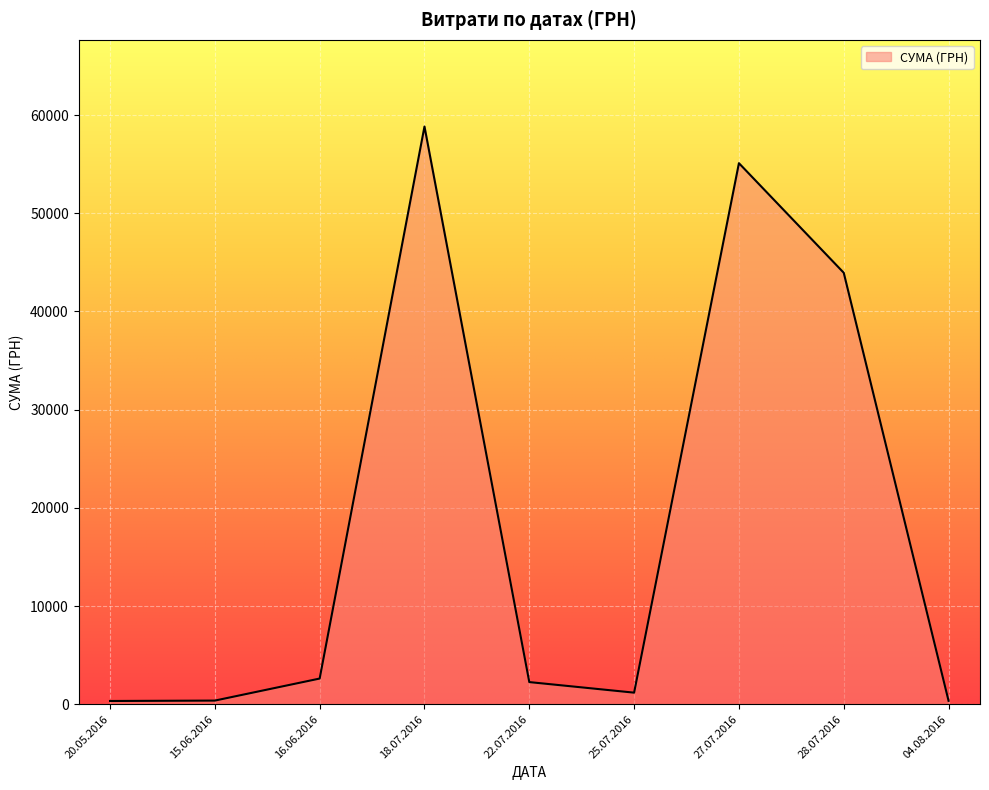

Approximately how many times larger is the value at 28.07.2016 compared to 16.06.2016?

16.8